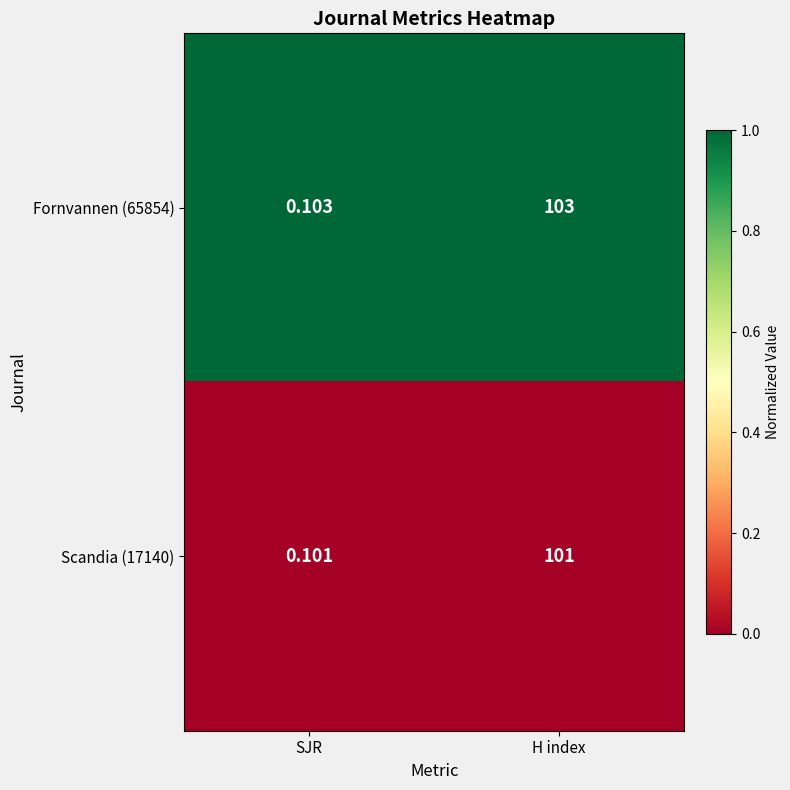

Is the value of Scandia (17140) at SJR greater than the value of Fornvannen (65854) at SJR?

No